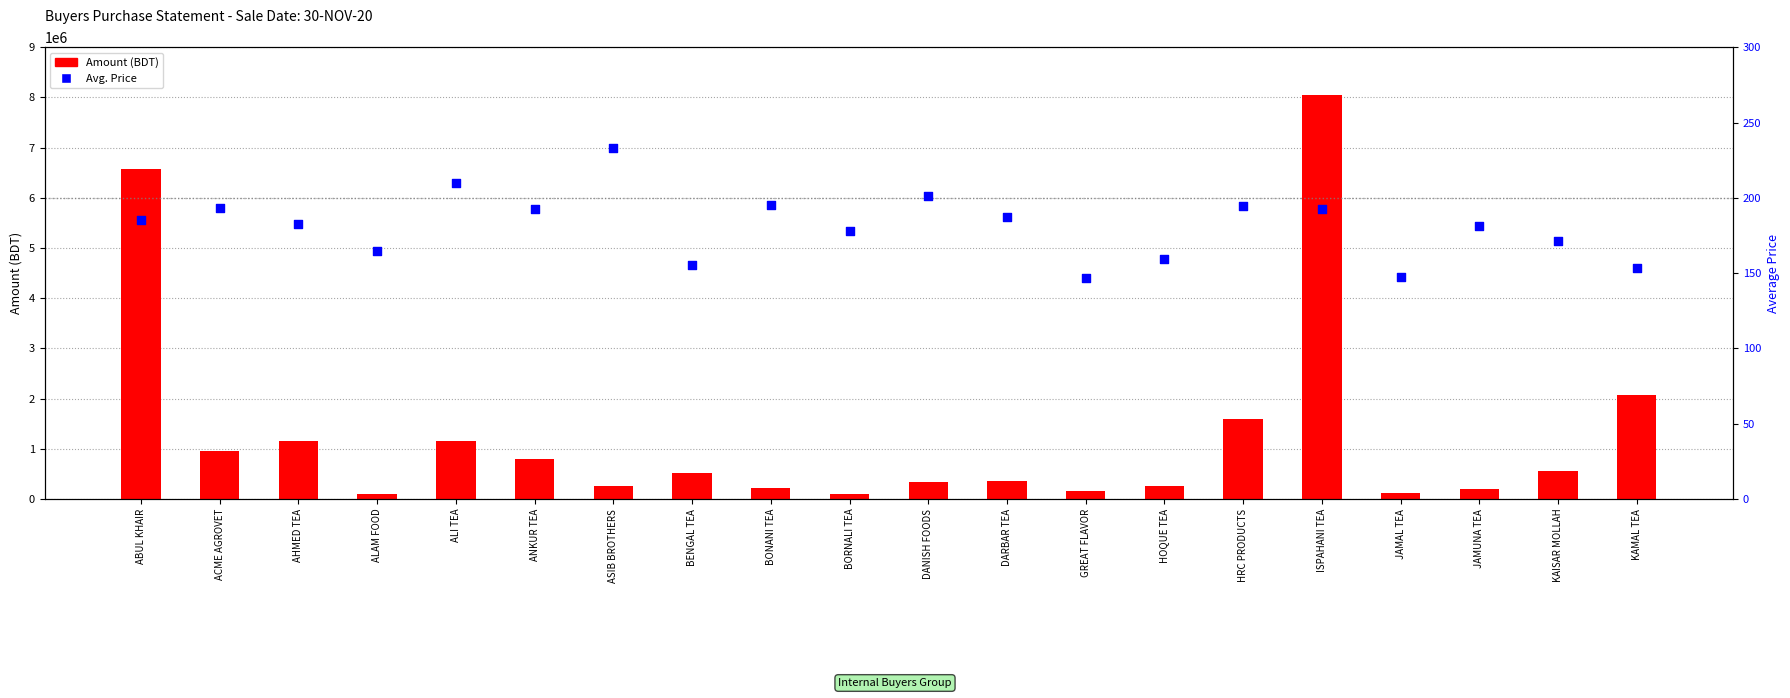

At which category is the sum across all series the highest?

ISPAHANI TEA